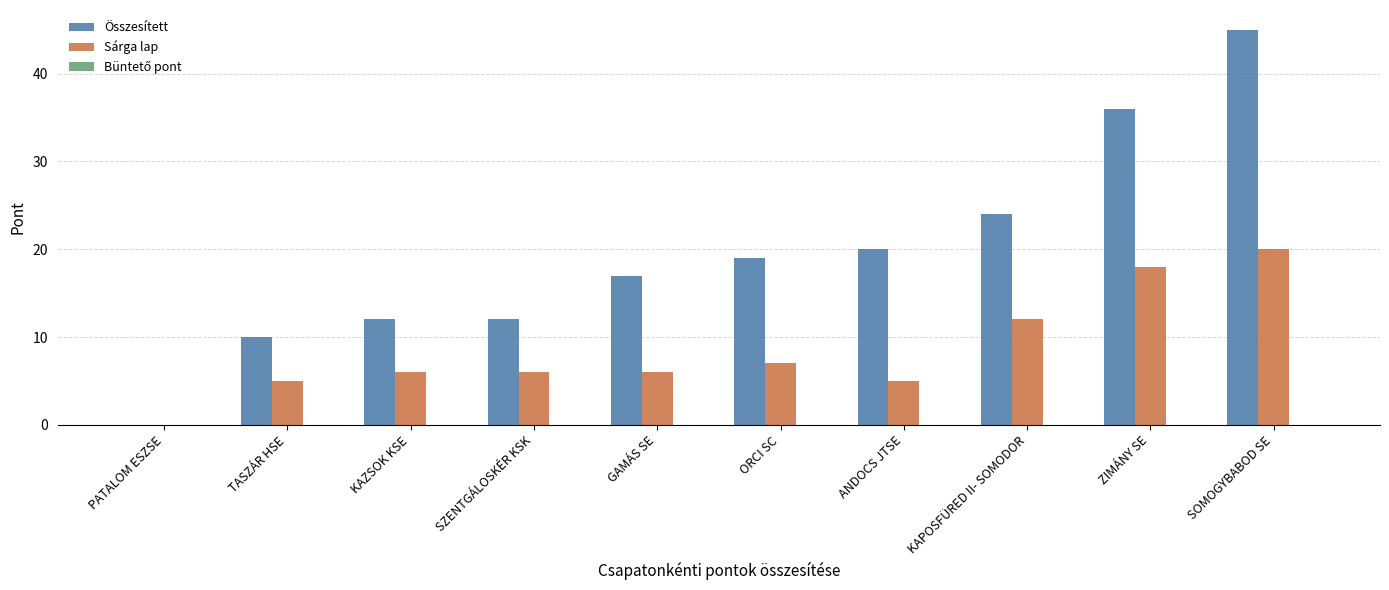

Which label corresponds to the largest value in the chart?

SOMOGYBABOD SE